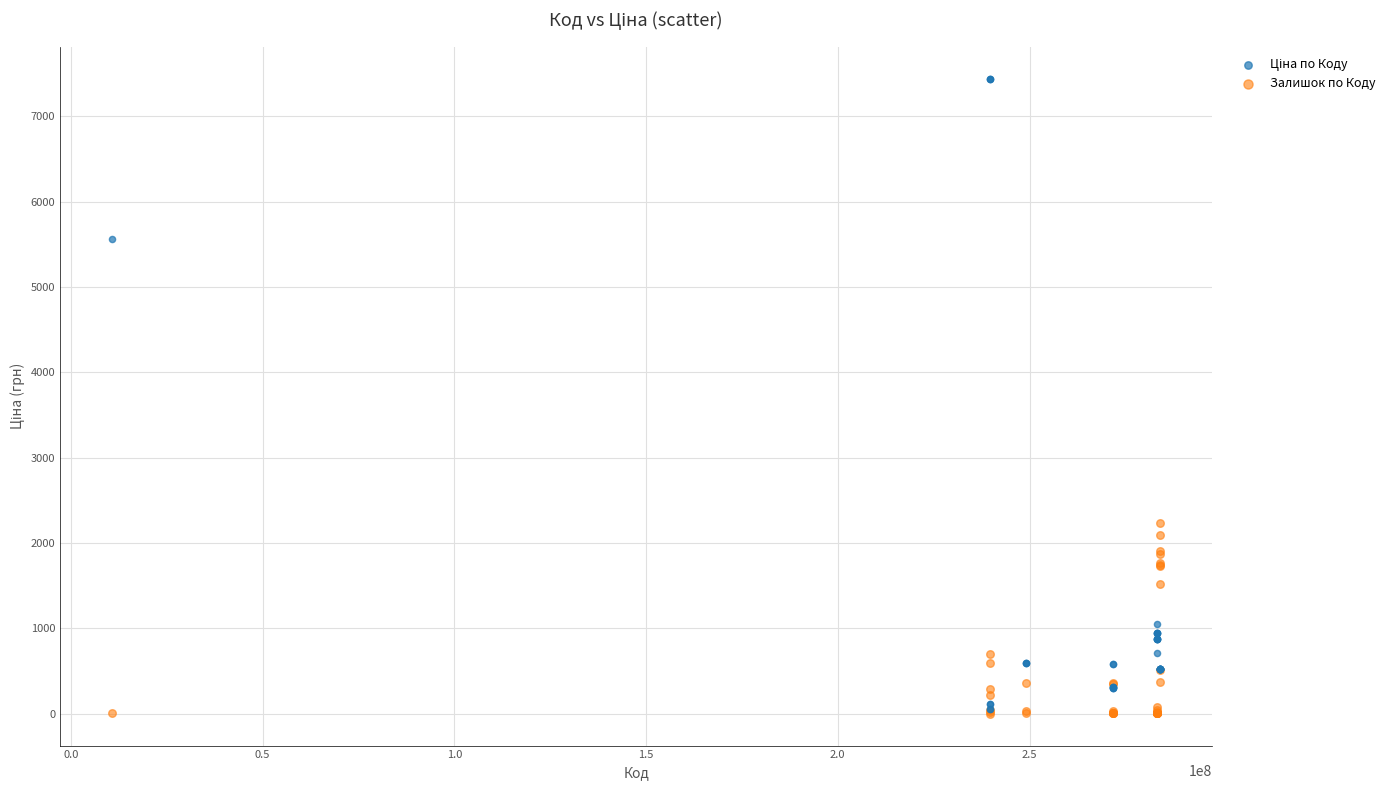

Across all series, what Y value is closest to 3722?

2235.0